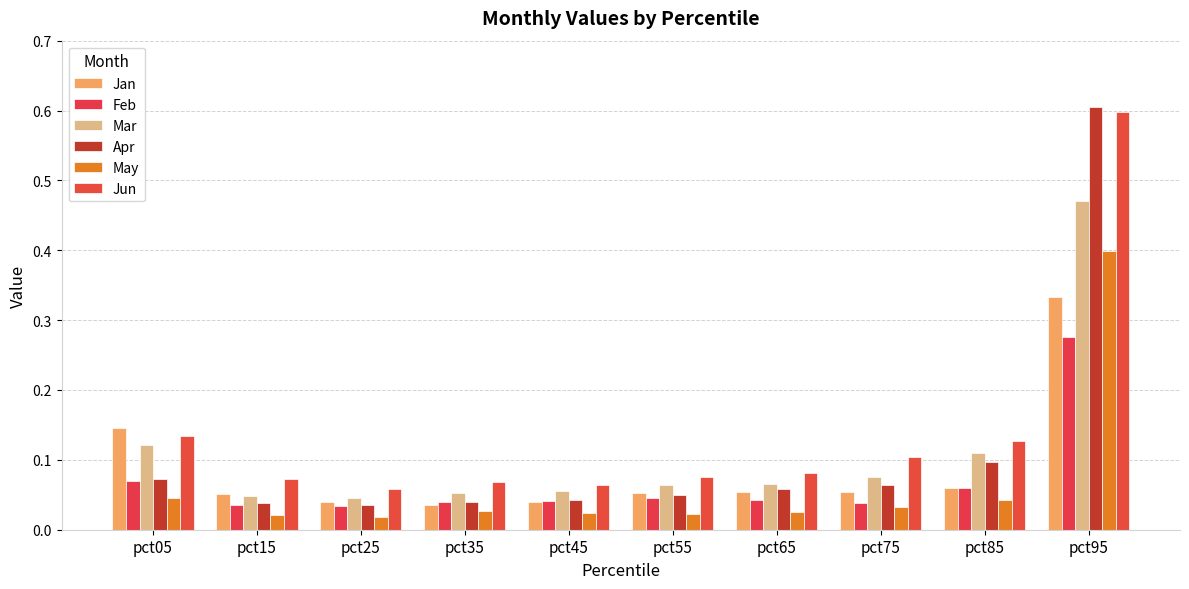

Is it true that Feb equals 0.0 at pct75?

False